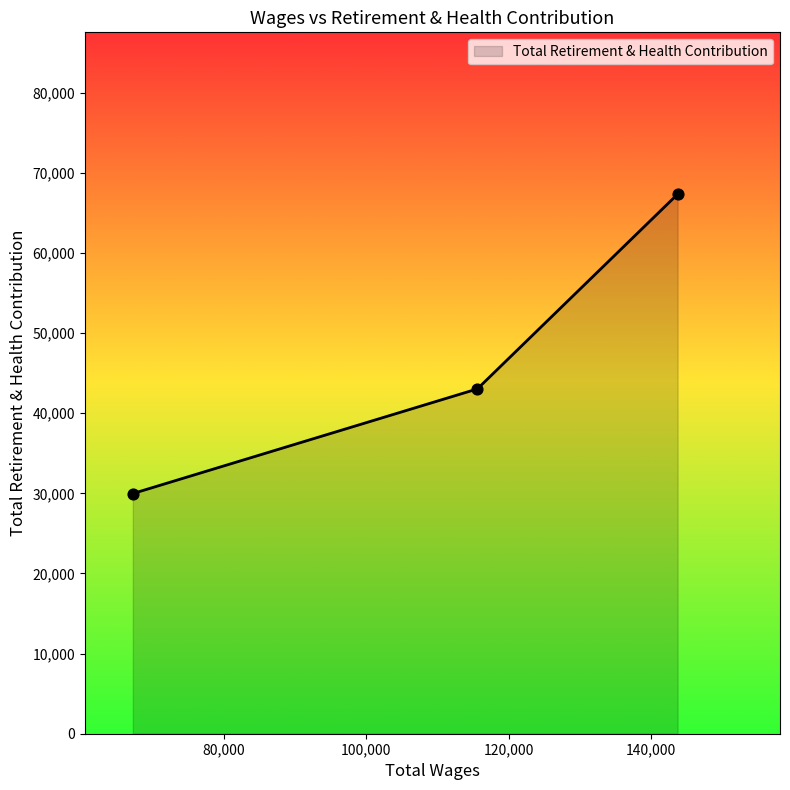

What is the maximum value shown in the chart?

67346